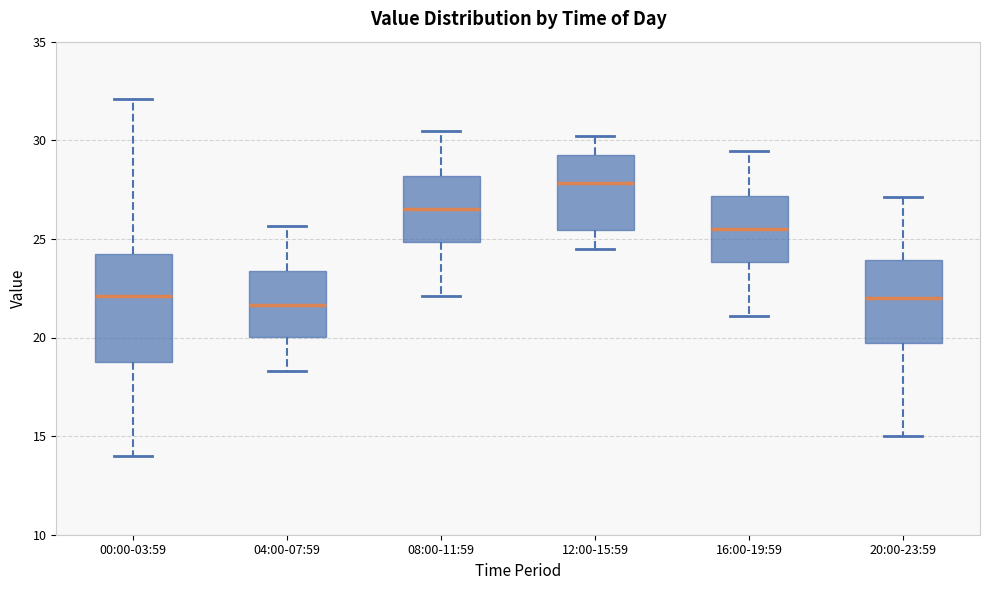

Reading left to right, transcribe this box plot: for each box, give where its median line is, the range the box spans, and where its two whiskers end, as read against the y-axis. The values are not printed on the chart, so give them approximately, as read against the axis.

00:00-03:59: median 22.0, box 18.5 to 24.5, whiskers 14.0 to 32.0
04:00-07:59: median 21.5, box 20.0 to 23.5, whiskers 18.5 to 25.5
08:00-11:59: median 26.5, box 25.0 to 28.0, whiskers 22.0 to 30.5
12:00-15:59: median 28.0, box 25.5 to 29.5, whiskers 24.5 to 30.0
16:00-19:59: median 25.5, box 24.0 to 27.0, whiskers 21.0 to 29.5
20:00-23:59: median 22.0, box 19.5 to 24.0, whiskers 15.0 to 27.0